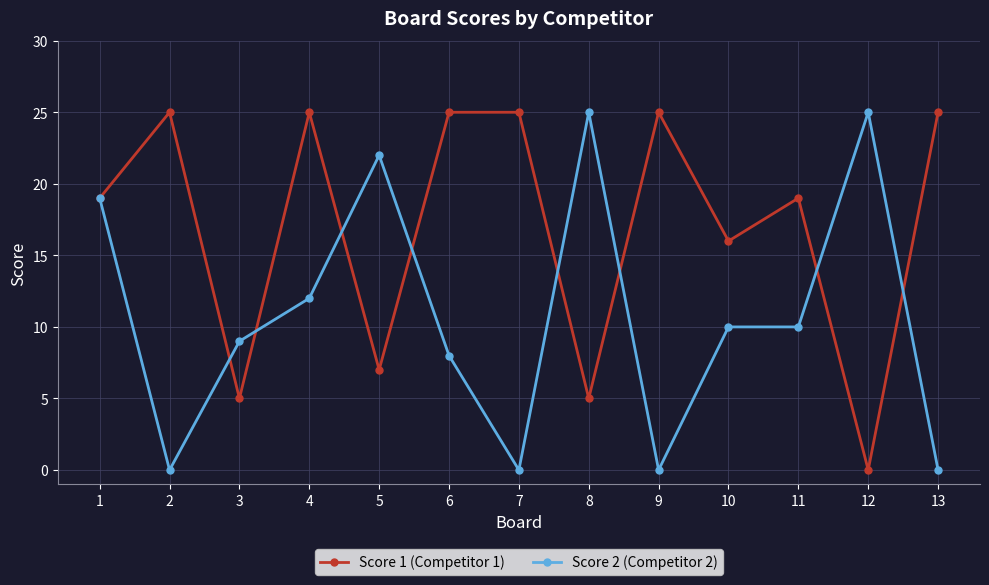

Rank the series at 11 from lowest to highest value.

Score 2 (Competitor 2), Score 1 (Competitor 1)